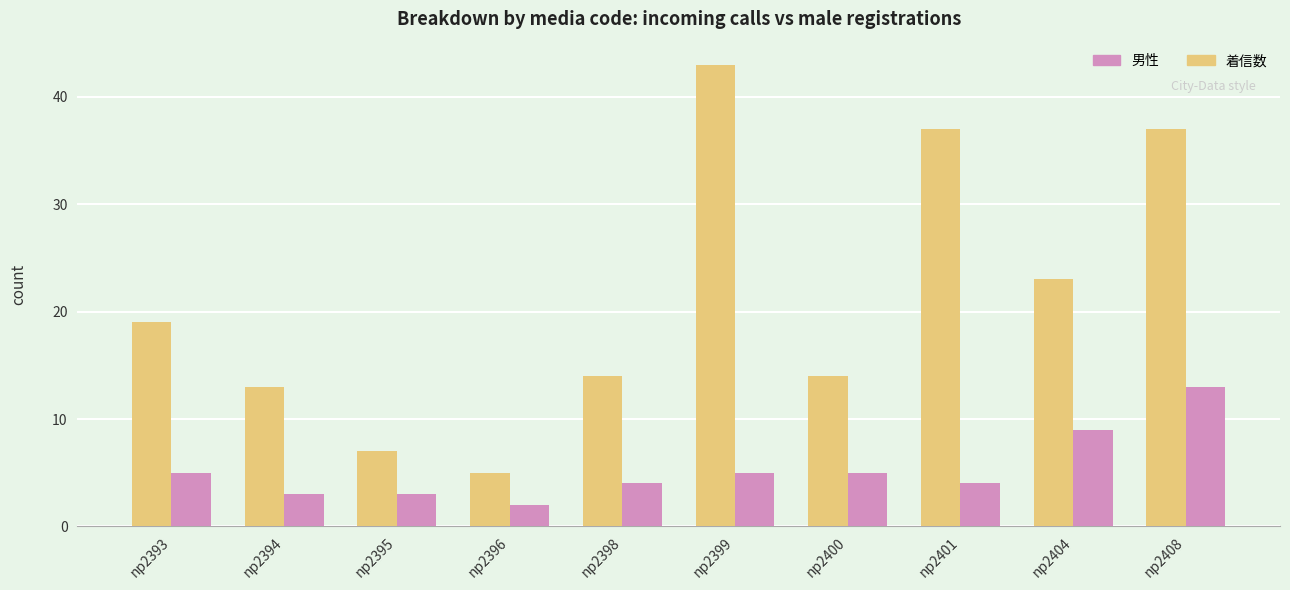

What are all the series names shown in the legend?

男性, 着信数